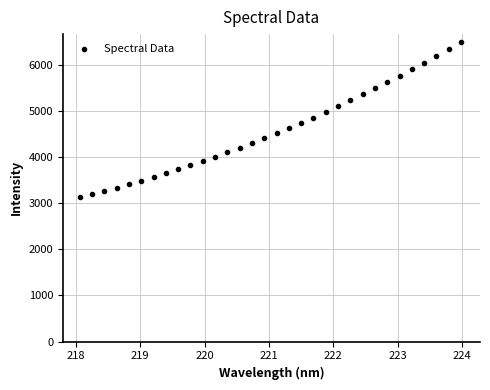

What is the range of X values (max minus min)?

5.9